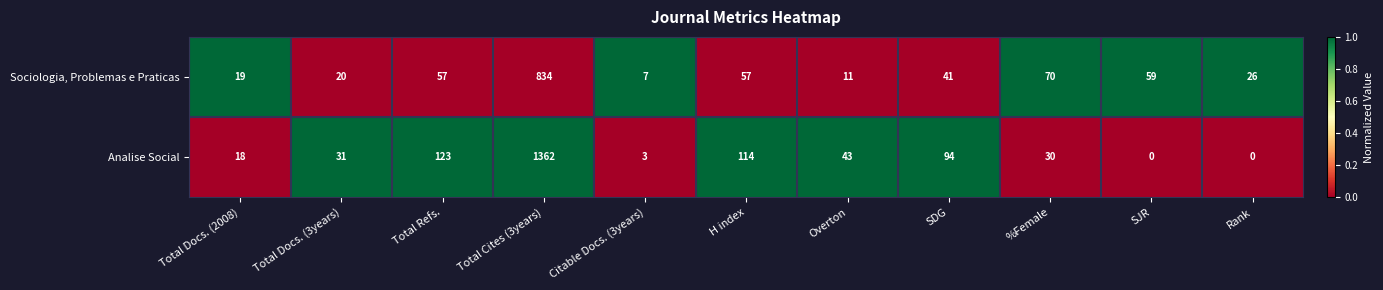

Reading left to right, transcribe all the data shown in this chart.

Sociologia, Problemas e Praticas: Total Docs. (2008)=19	Total Docs. (3years)=20	Total Refs.=57	Total Cites (3years)=834	Citable Docs. (3years)=7	H index=57	Overton=11	SDG=41	%Female=70	SJR=59	Rank=26
Analise Social: Total Docs. (2008)=18	Total Docs. (3years)=31	Total Refs.=123	Total Cites (3years)=1362	Citable Docs. (3years)=3	H index=114	Overton=43	SDG=94	%Female=30	SJR=0	Rank=0